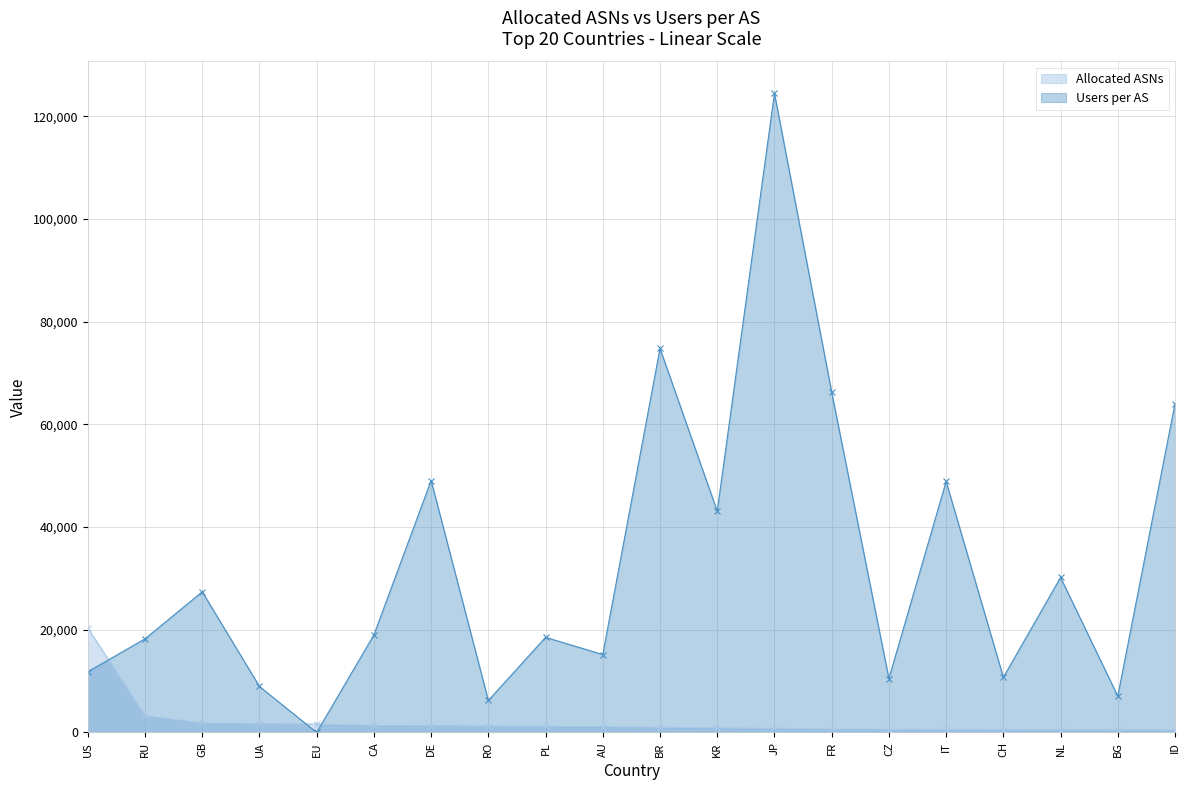

Does the chart display data point markers on the line(s)?

Yes